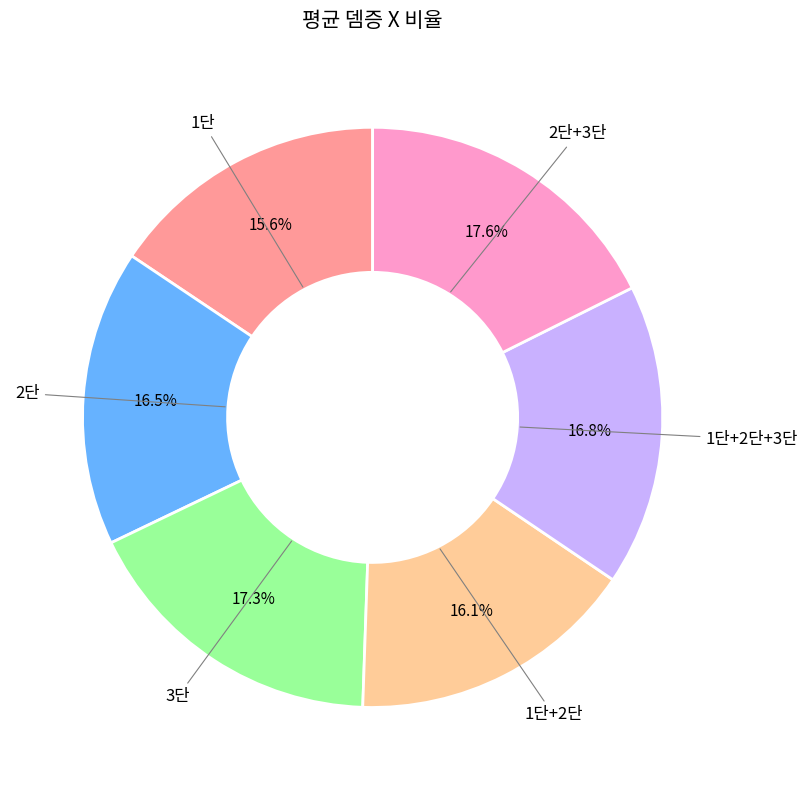

Does any single category account for the majority?

No